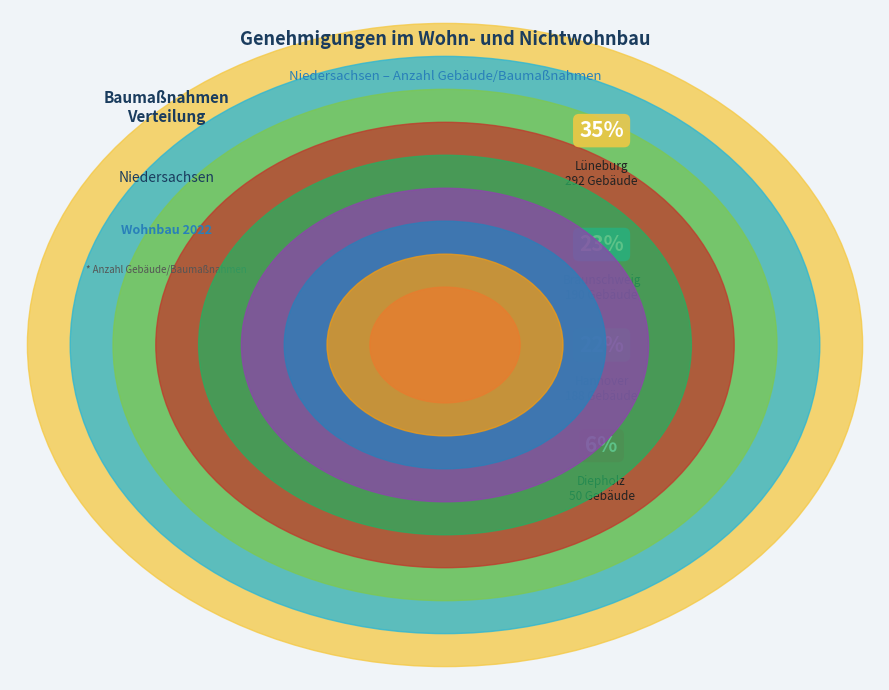

To the nearest percent, what is the average slice percentage?

11%